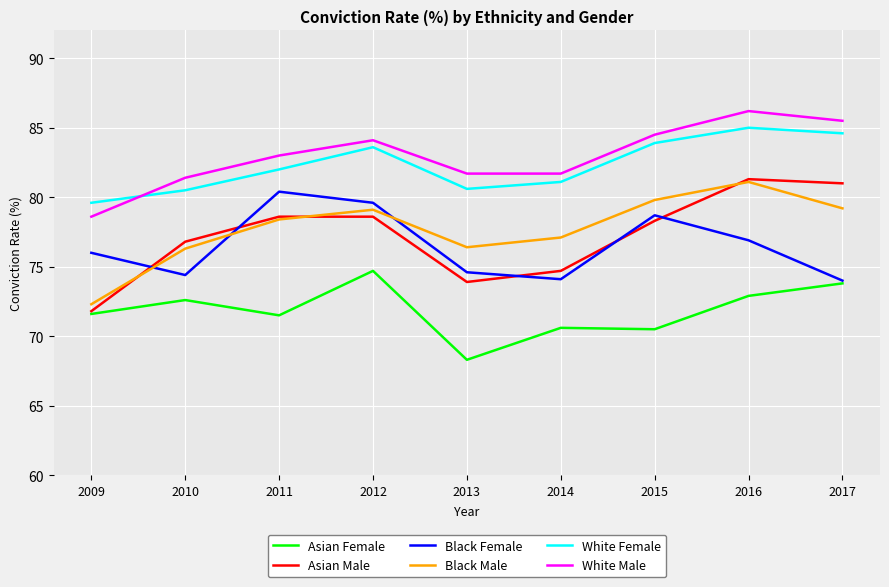

What are all the series names shown in the legend?

Asian Female, Asian Male, Black Female, Black Male, White Female, White Male